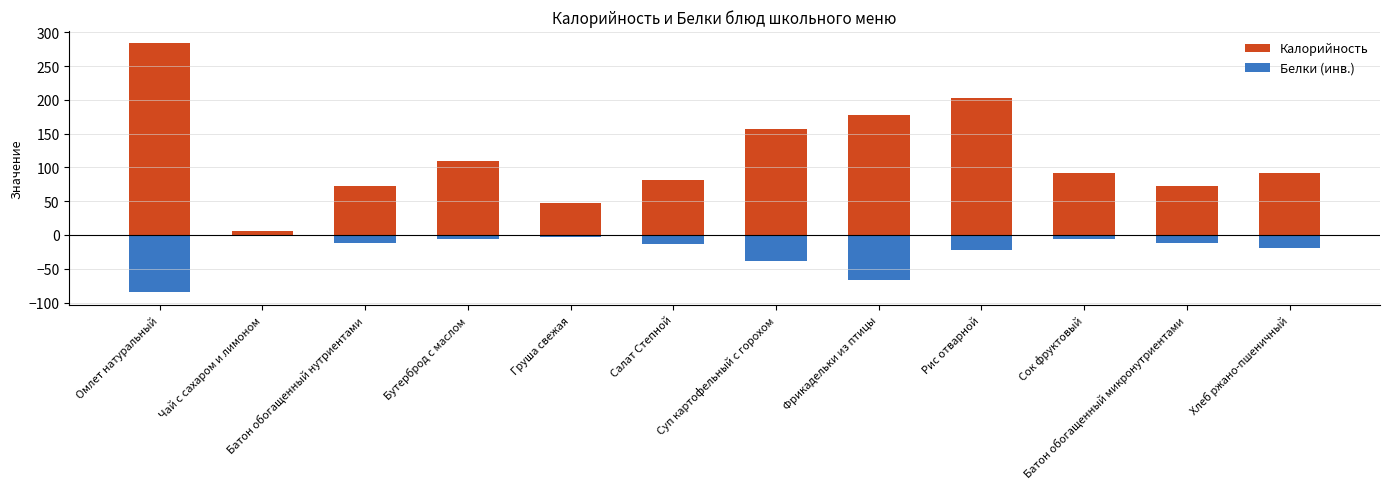

What is the label of the 10th bar from the right?

Батон обогащенный нутриентами